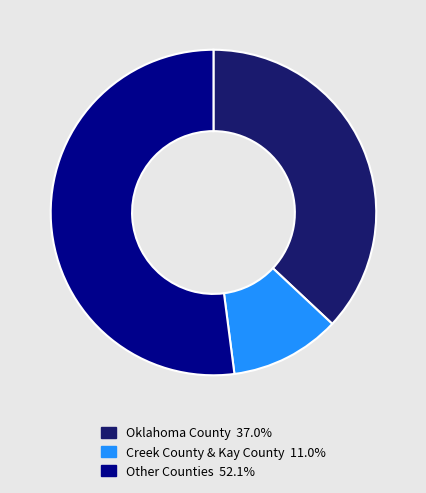

Is there a majority slice in this chart?

Yes